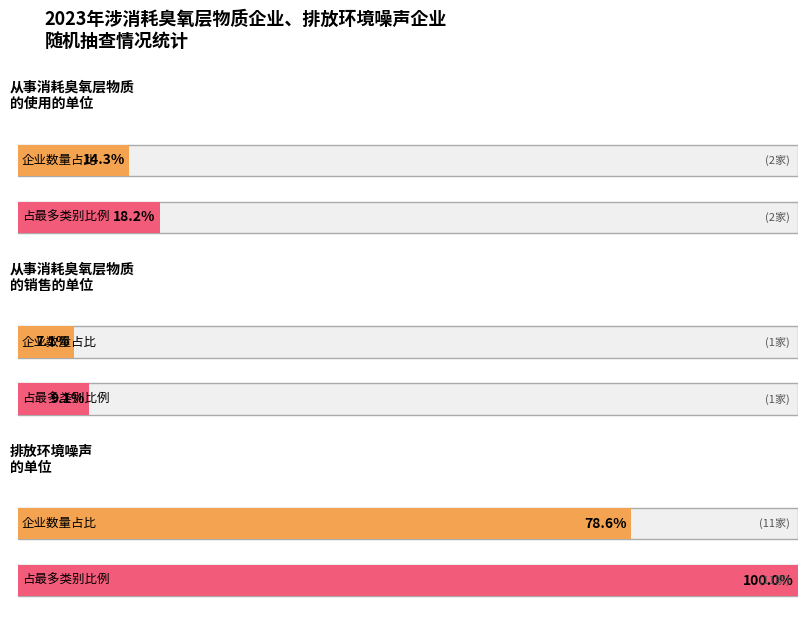

What is the change in value from 从事消耗臭氧层物质的使用的单位 to 排放环境噪声的单位?

+9